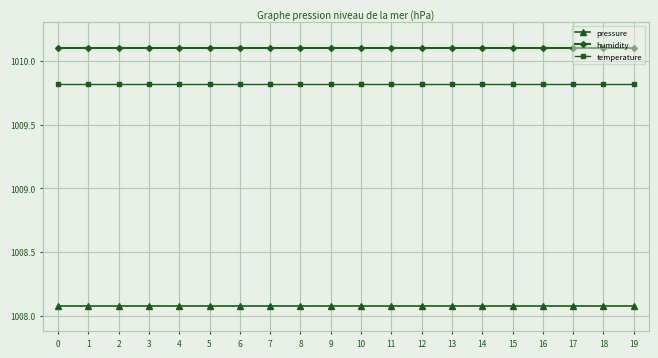

Reading right to left, what are all the values shown in this chart?

pressure: 1008.1	1008.1	1008.1	1008.1	1008.1	1008.1	1008.1	1008.1	1008.1	1008.1	1008.1	1008.1	1008.1	1008.1	1008.1	1008.1	1008.1	1008.1	1008.1	1008.1
humidity: 1010.1	1010.1	1010.1	1010.1	1010.1	1010.1	1010.1	1010.1	1010.1	1010.1	1010.1	1010.1	1010.1	1010.1	1010.1	1010.1	1010.1	1010.1	1010.1	1010.1
temperature: 1009.8	1009.8	1009.8	1009.8	1009.8	1009.8	1009.8	1009.8	1009.8	1009.8	1009.8	1009.8	1009.8	1009.8	1009.8	1009.8	1009.8	1009.8	1009.8	1009.8